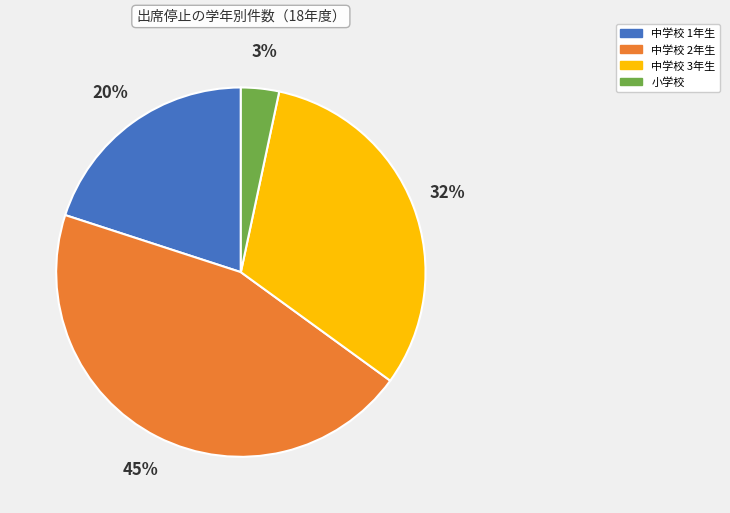

Does any single category account for the majority?

No